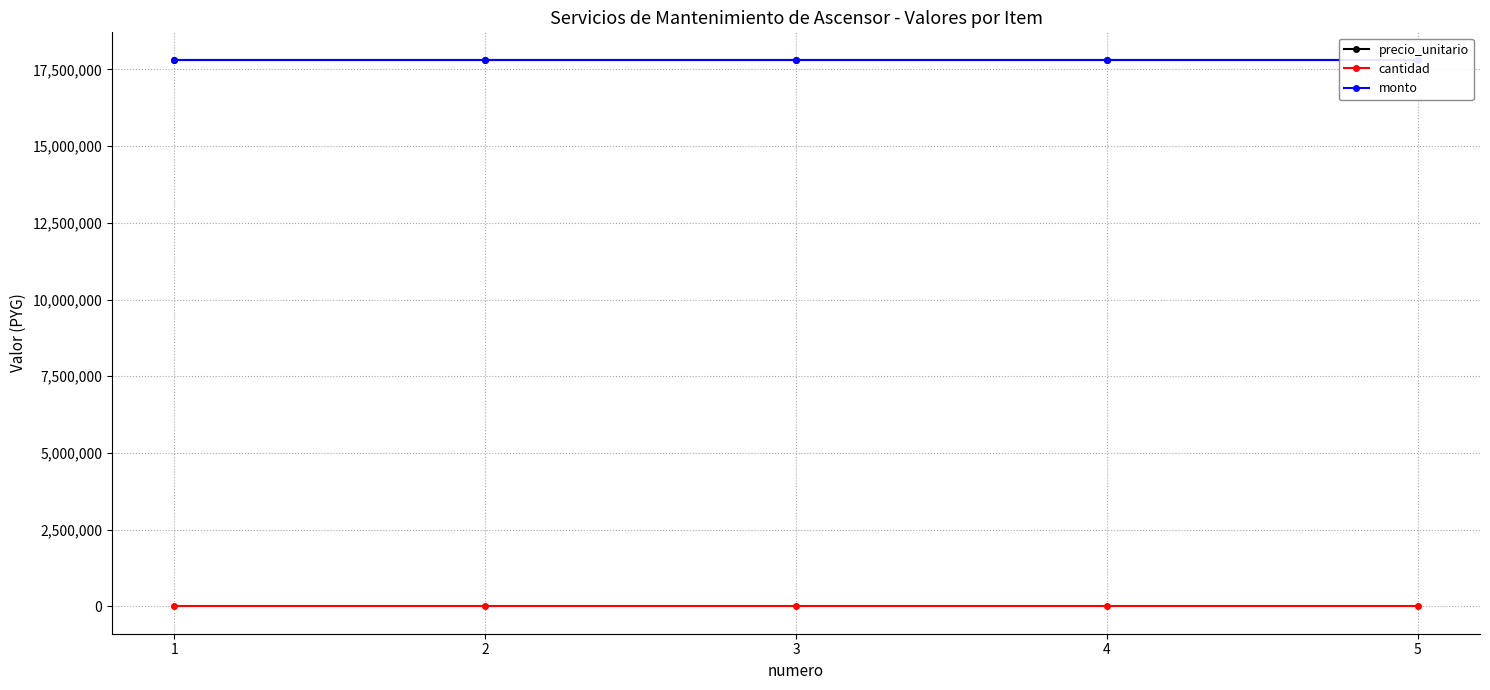

Rank the categories by monto value from lowest to highest.

1, 2, 3, 4, 5